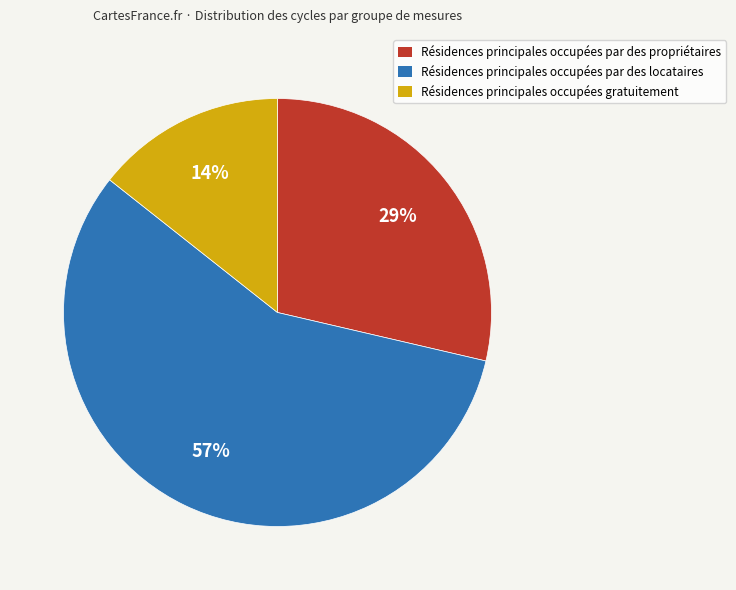

To the nearest percent, what is the difference between the largest and smallest slice percentages?

43%